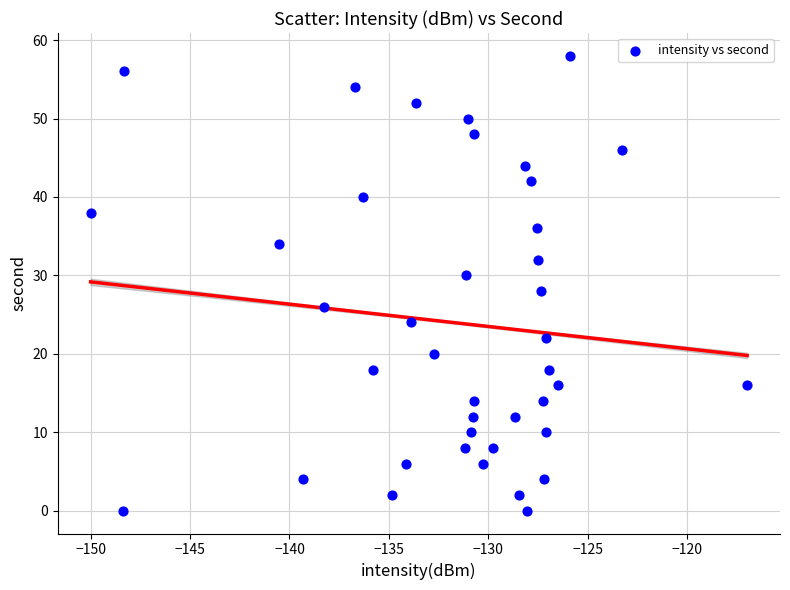

What is the range of Y values (max minus min)?

58